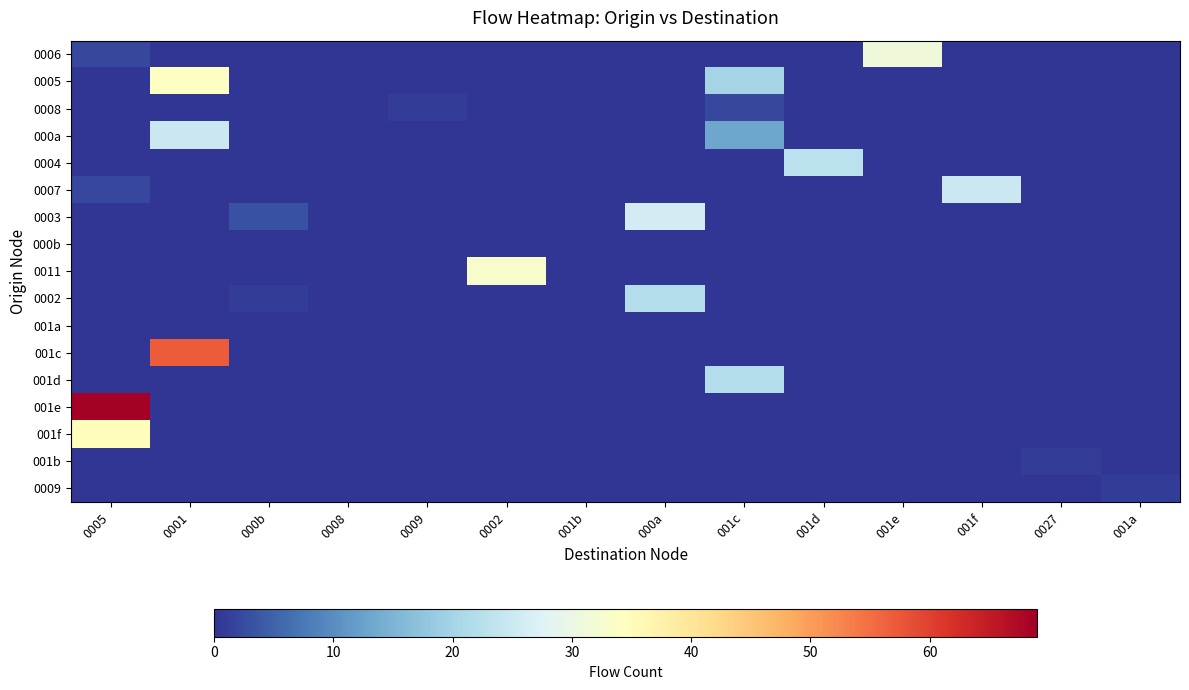

How many series are shown in this chart?

17